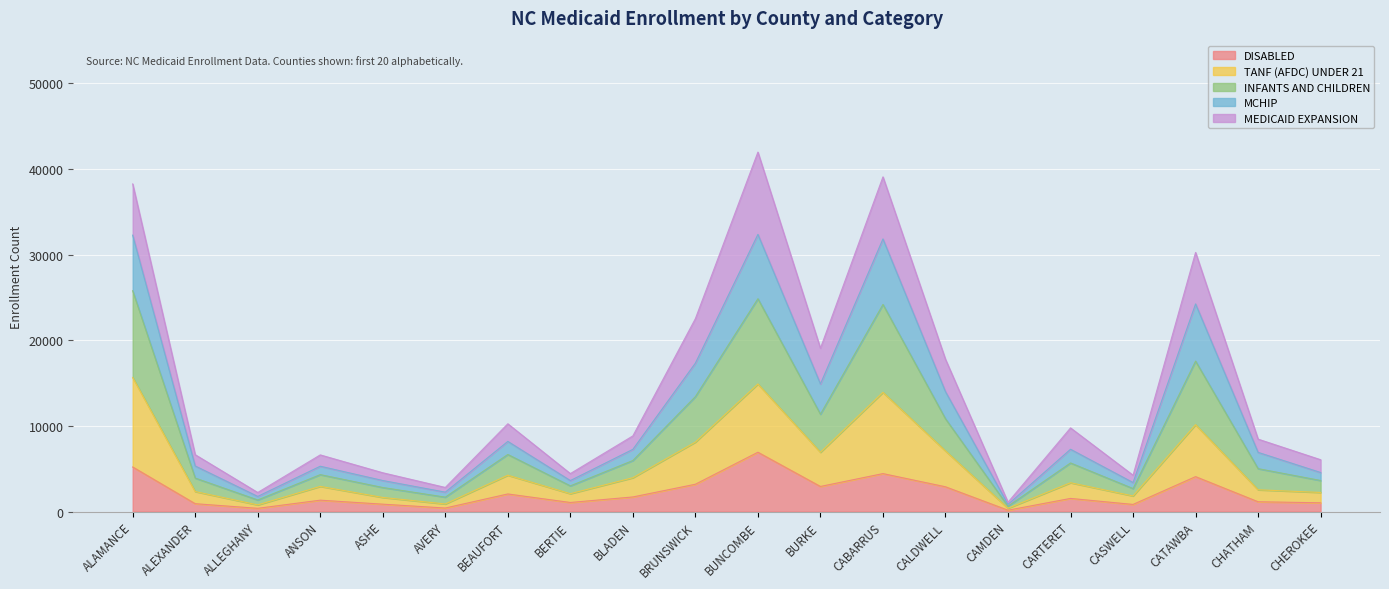

What is the highest value of the DISABLED series?

6929